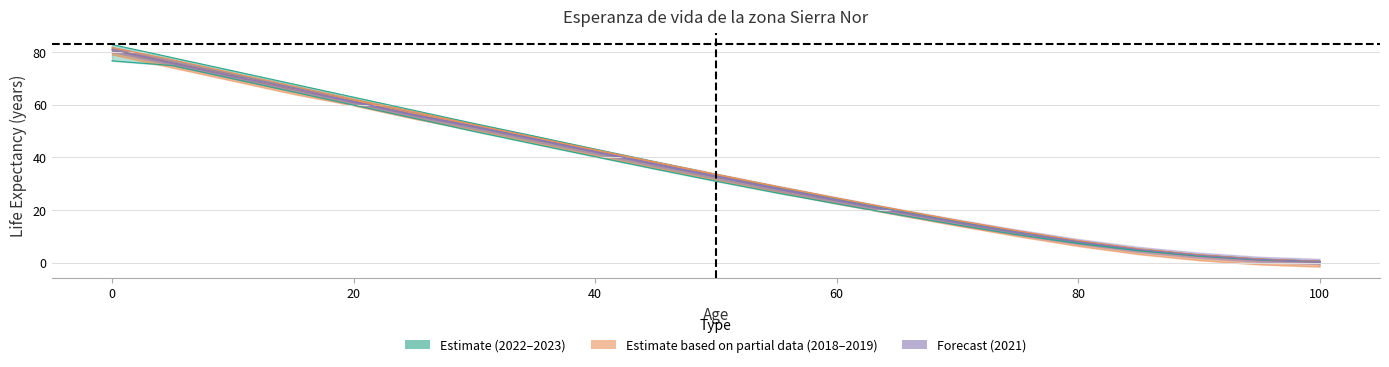

What is the difference between the 2019 values at 75 and 5?

64.0